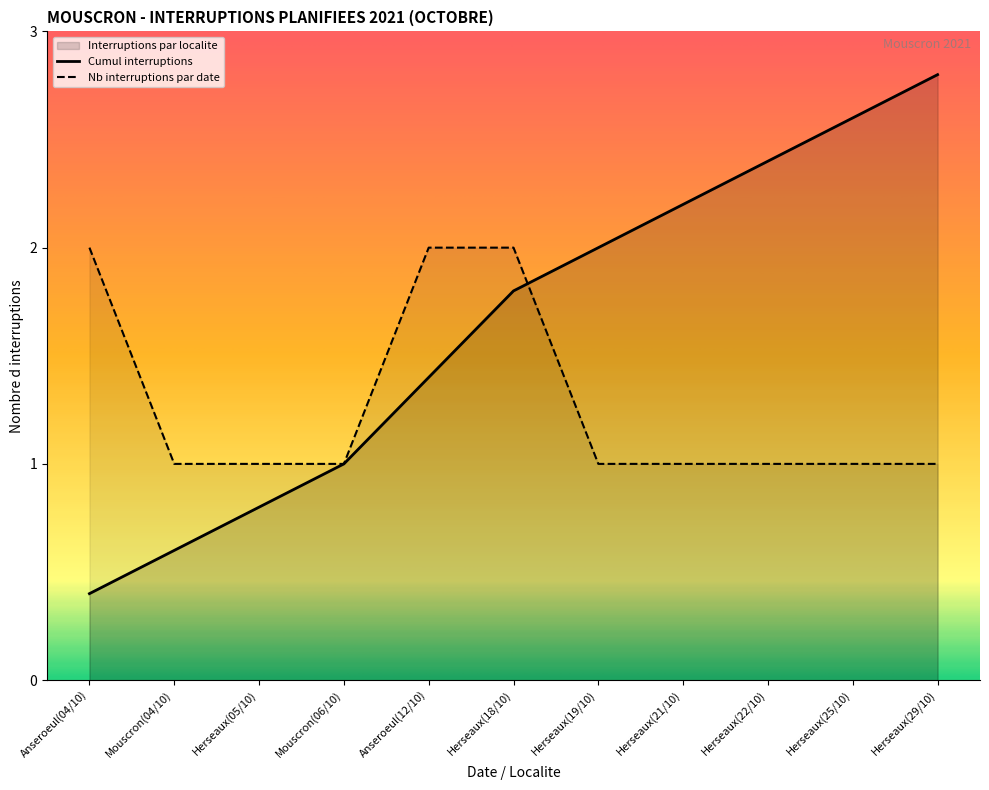

What position from the right is Herseaux(25/10)?

2